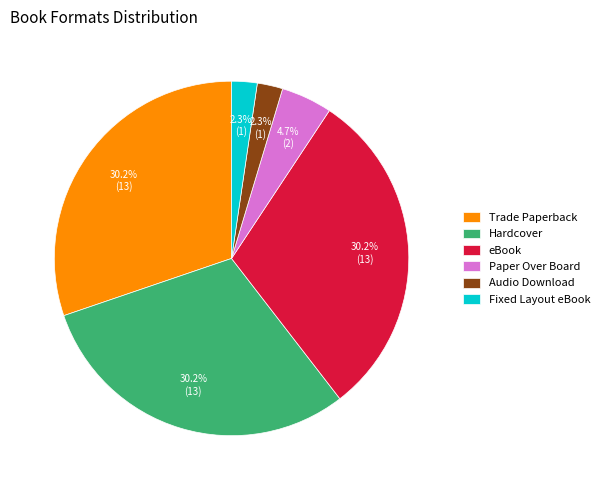

Does Hardcover account for over 50% of the chart?

No